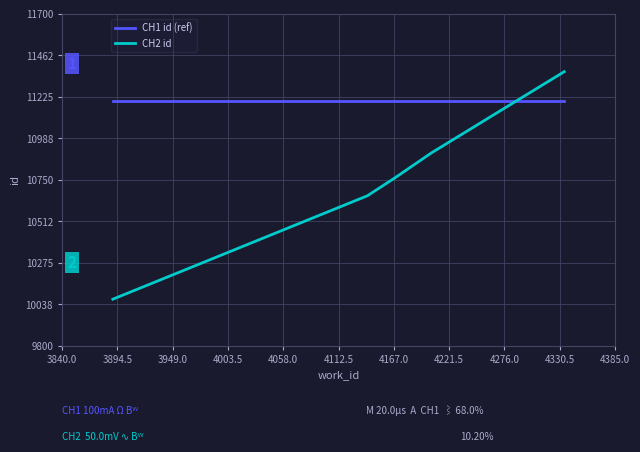

Which series has the largest total across all categories?

CH1 id (ref)